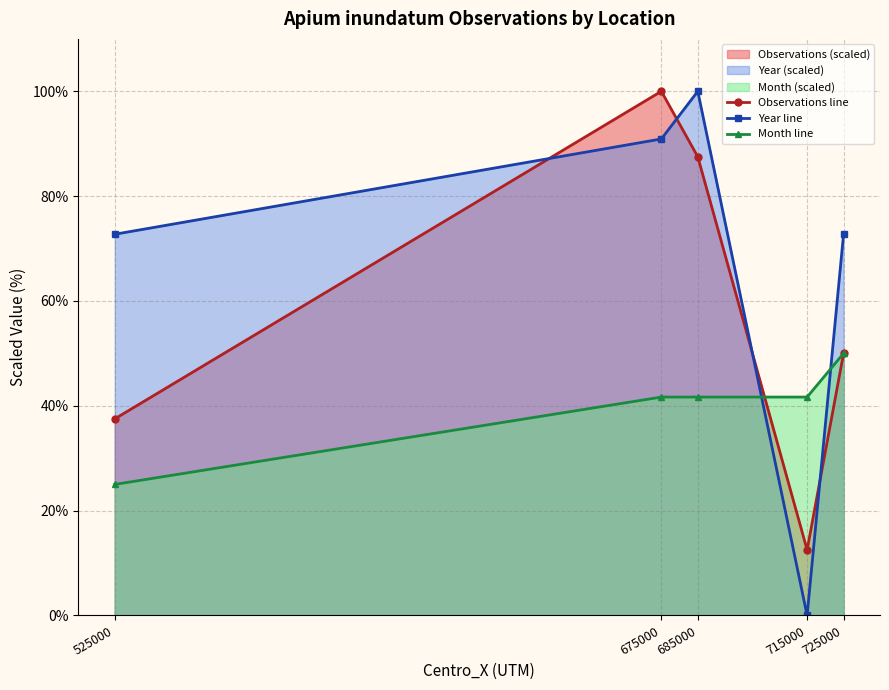

Reading left to right, transcribe all the data shown in this chart.

Observations line: 525000=37.5	675000=100.0	685000=87.5	715000=12.5	725000=50.0
Year line: 525000=72.7	675000=90.9	685000=100.0	715000=0.0	725000=72.7
Month line: 525000=25.0	675000=41.7	685000=41.7	715000=41.7	725000=50.0